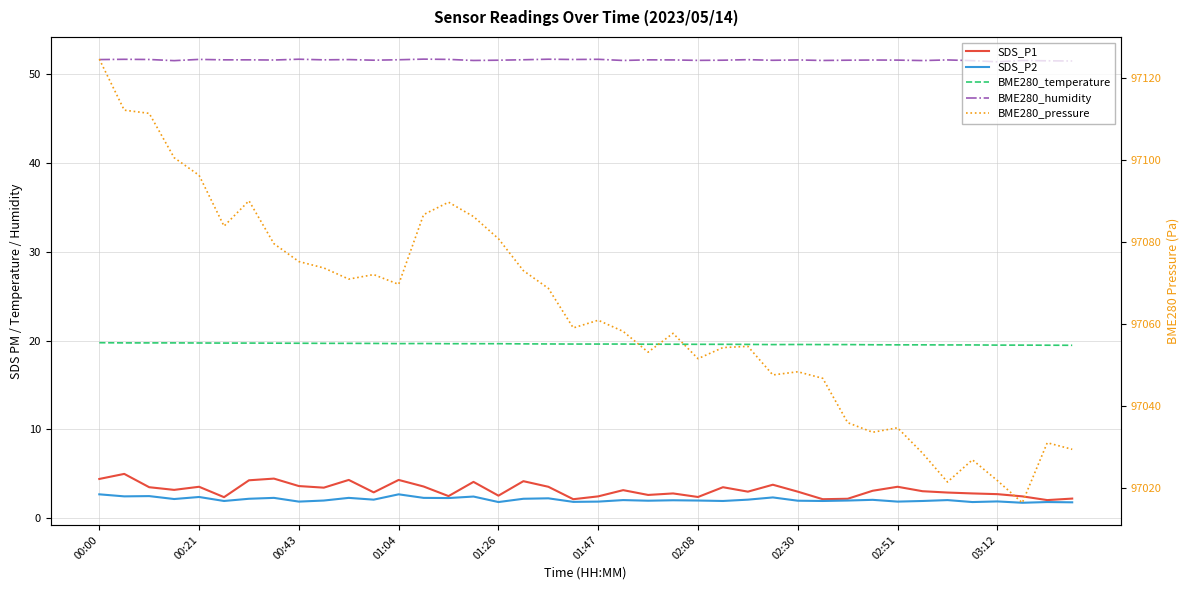

What is the minimum value for BME280_humidity?

51.4